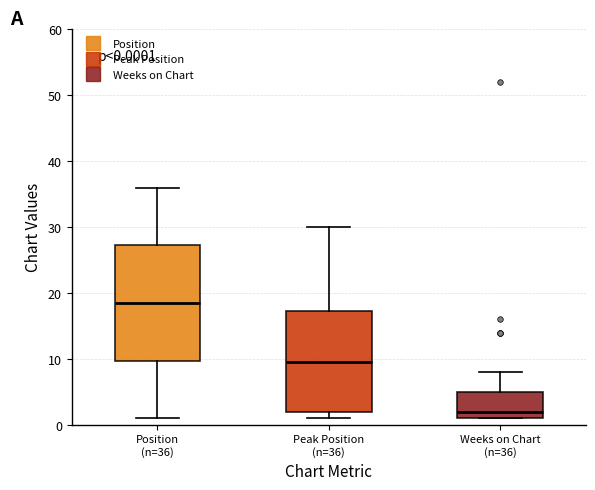

Which box is the tallest, from its lower edge to its upper edge?

Position (n=36)